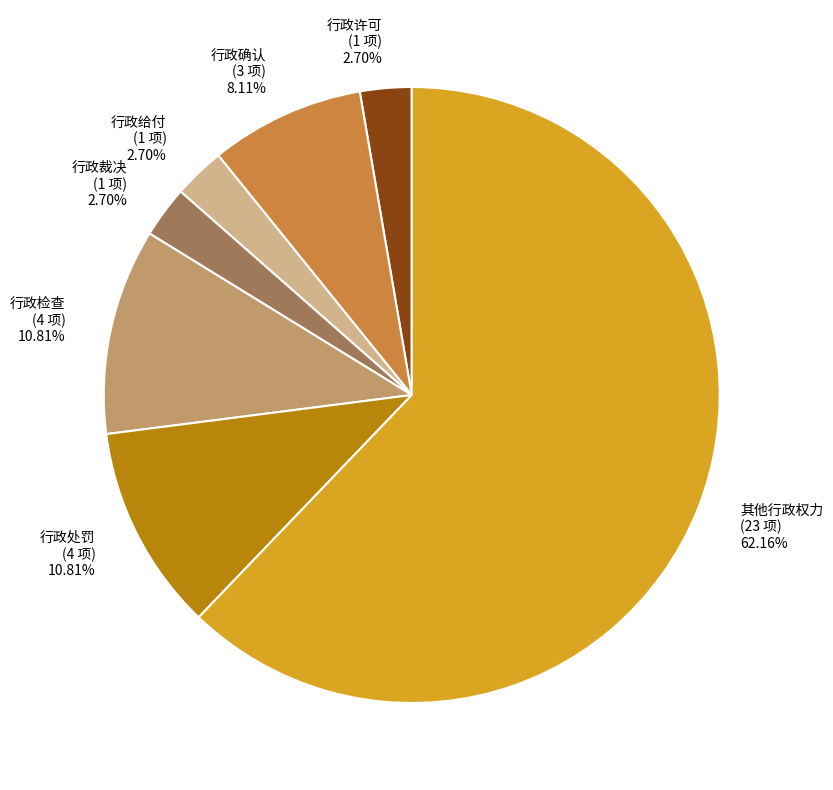

To the nearest percent, what portion does 行政给付 represent?

3%